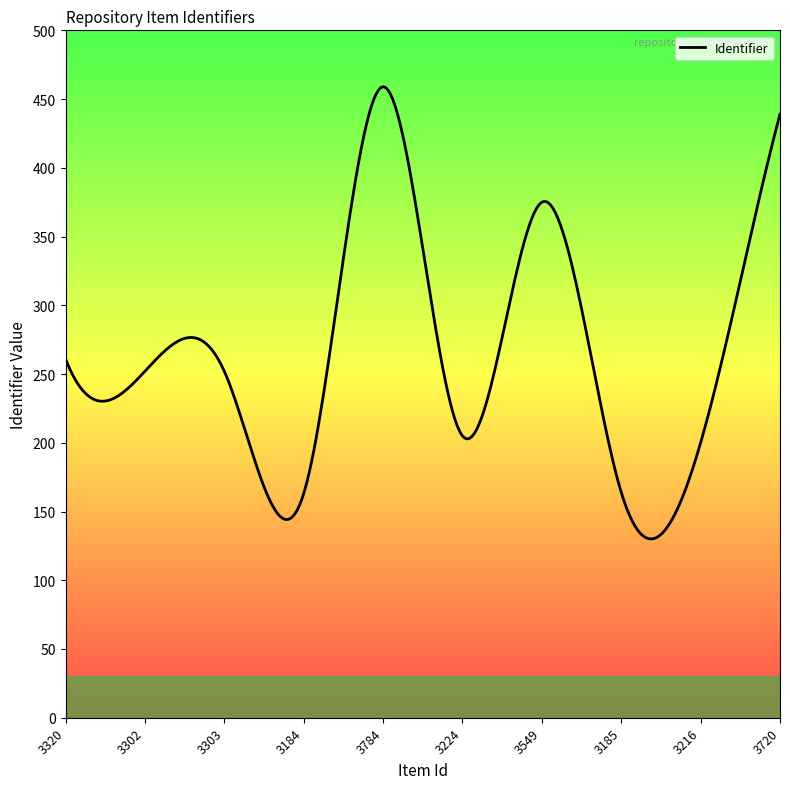

What is the minimum value shown in the chart?

130.0